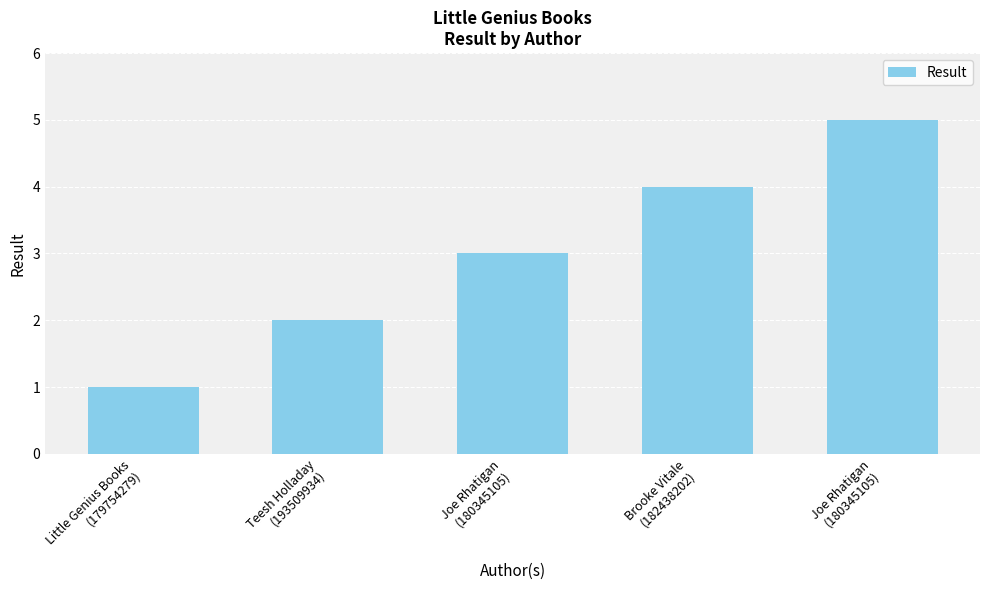

What is the change in value from Little Genius Books
(179754279) to Joe Rhatigan
(180345105)?

+4